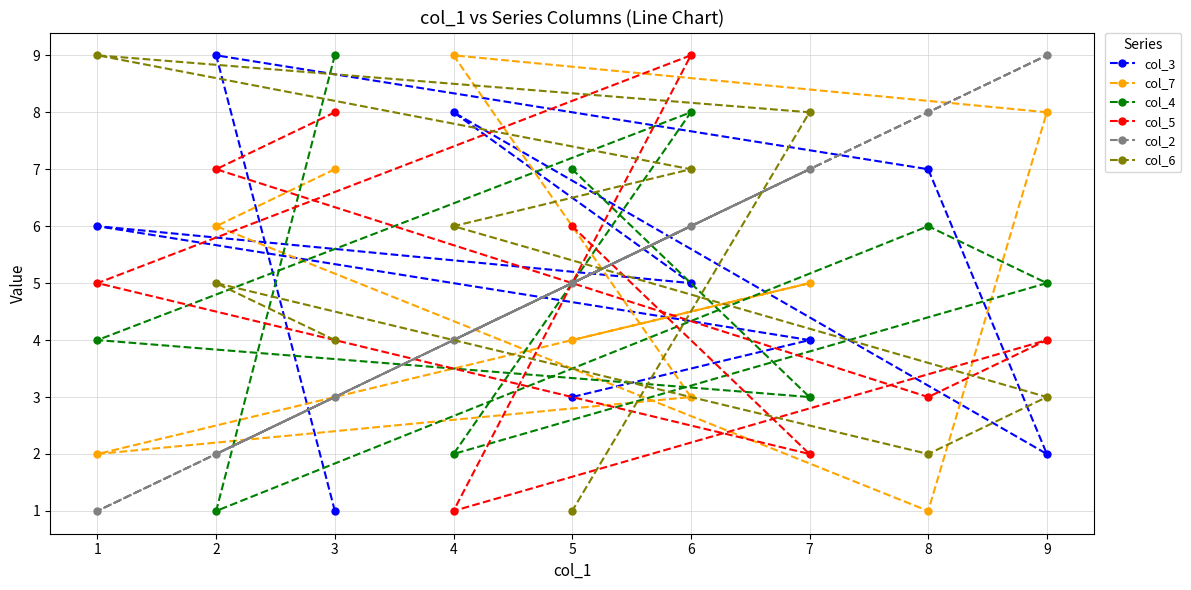

What is the difference between the col_3 values at 3 and 7?

3